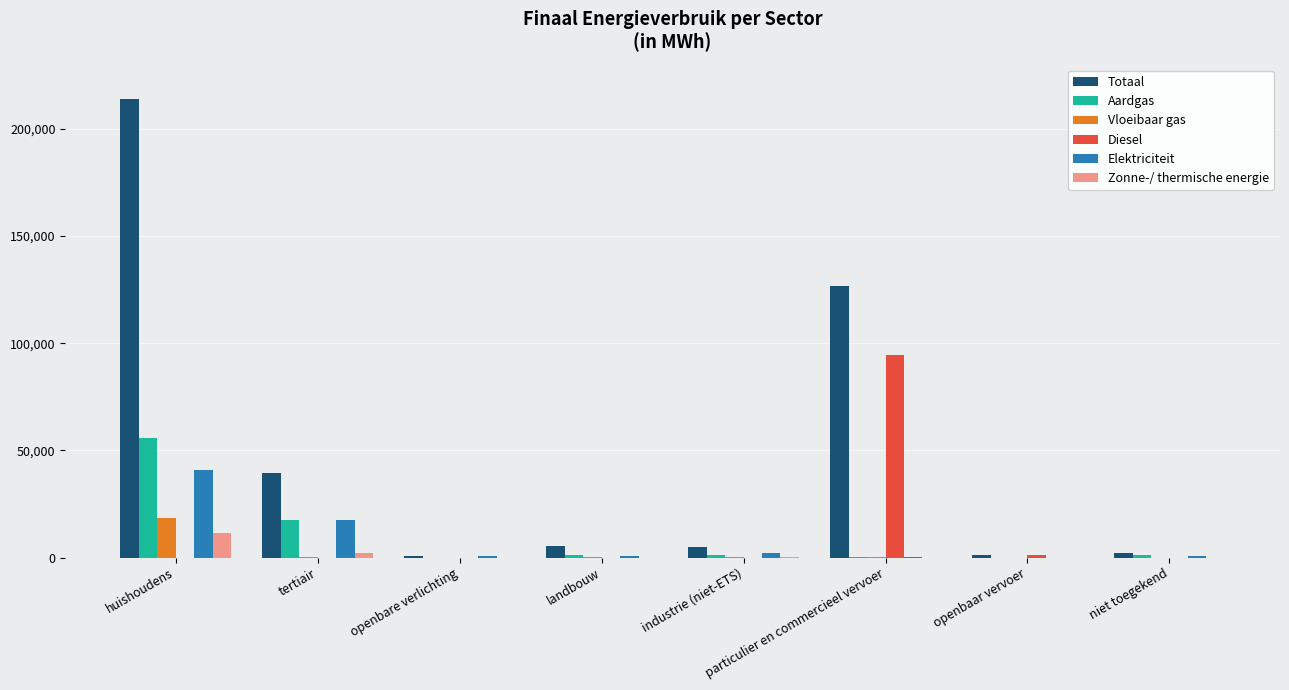

Between openbare verlichting and industrie (niet-ETS), which series saw the biggest shift?

Totaal